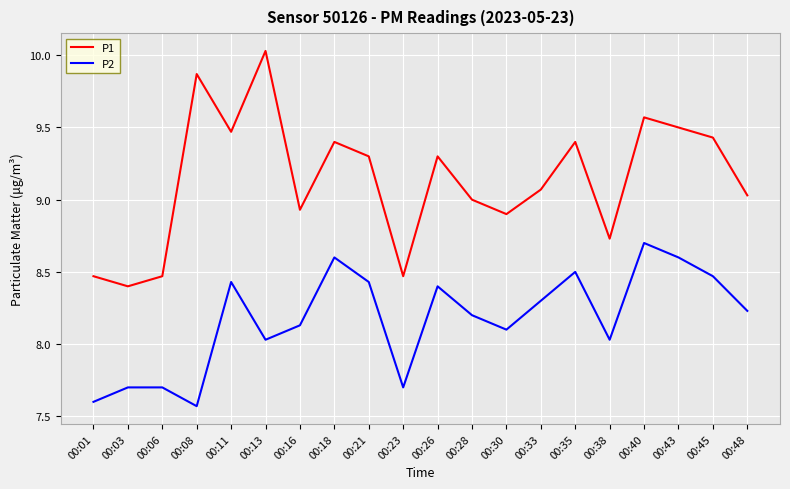

List the series in order of their peak value, highest first.

P1, P2